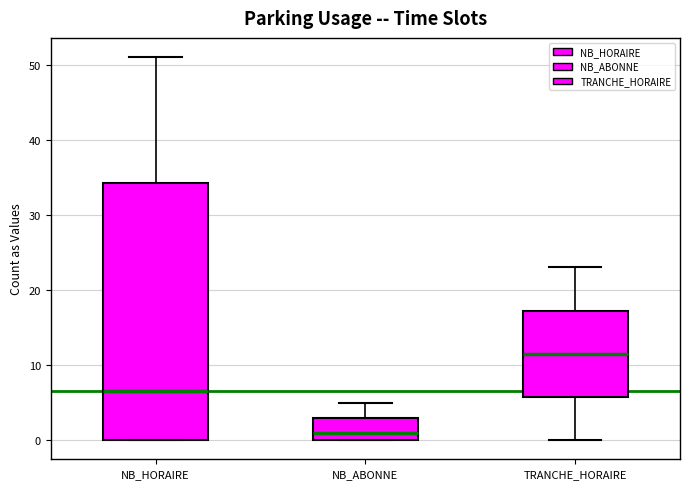

Reading left to right, transcribe this box plot: for each box, give where its median line is, the range the box spans, and where its two whiskers end, as read against the y-axis. The values are not printed on the chart, so give them approximately, as read against the axis.

NB_HORAIRE: median 7, box 0 to 34, whiskers 0 to 51
NB_ABONNE: median 1, box 0 to 3, whiskers 0 to 5
TRANCHE_HORAIRE: median 12, box 6 to 17, whiskers 0 to 23